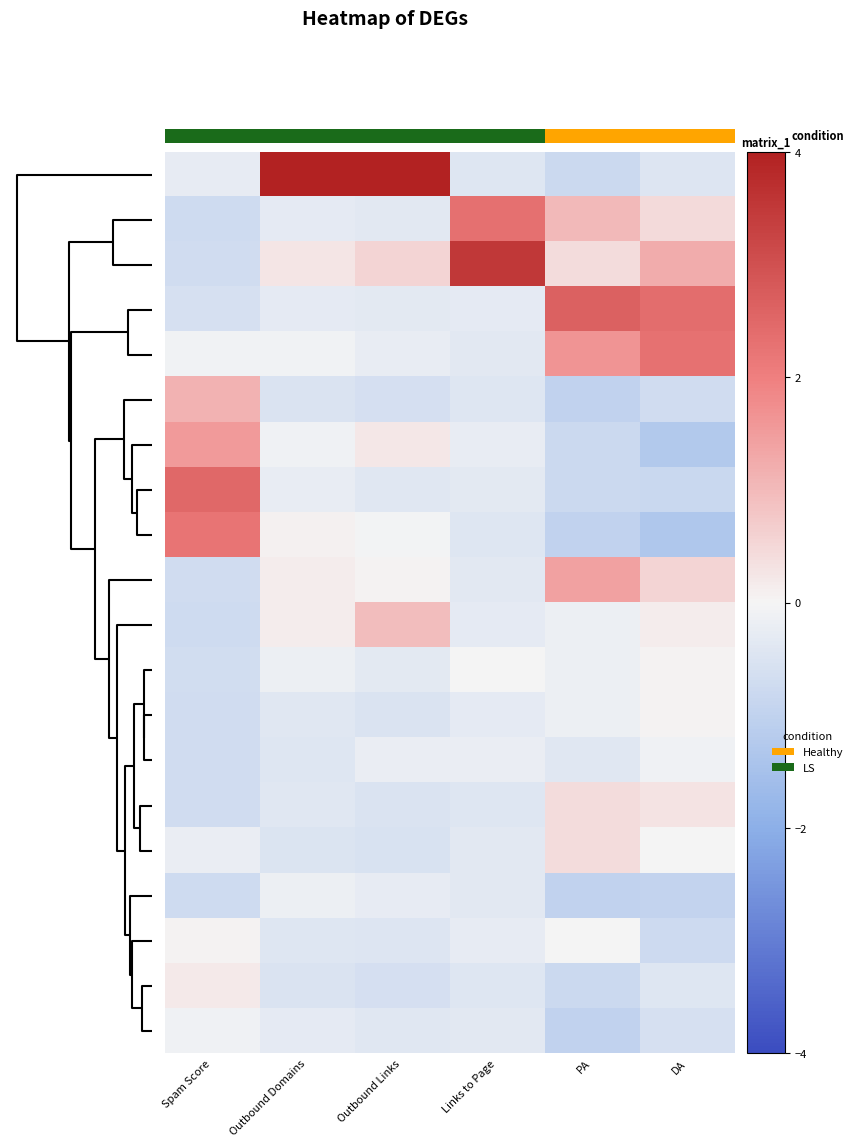

At how many categories does at least one series exceed 0?

6